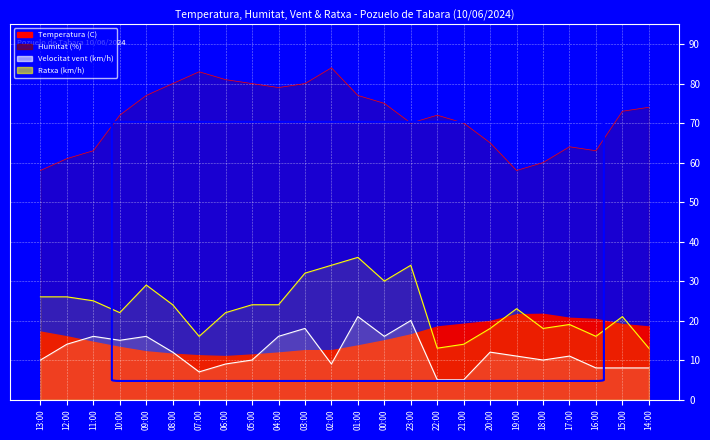

Where does the Humitat (%) series first go above 73?

09:00